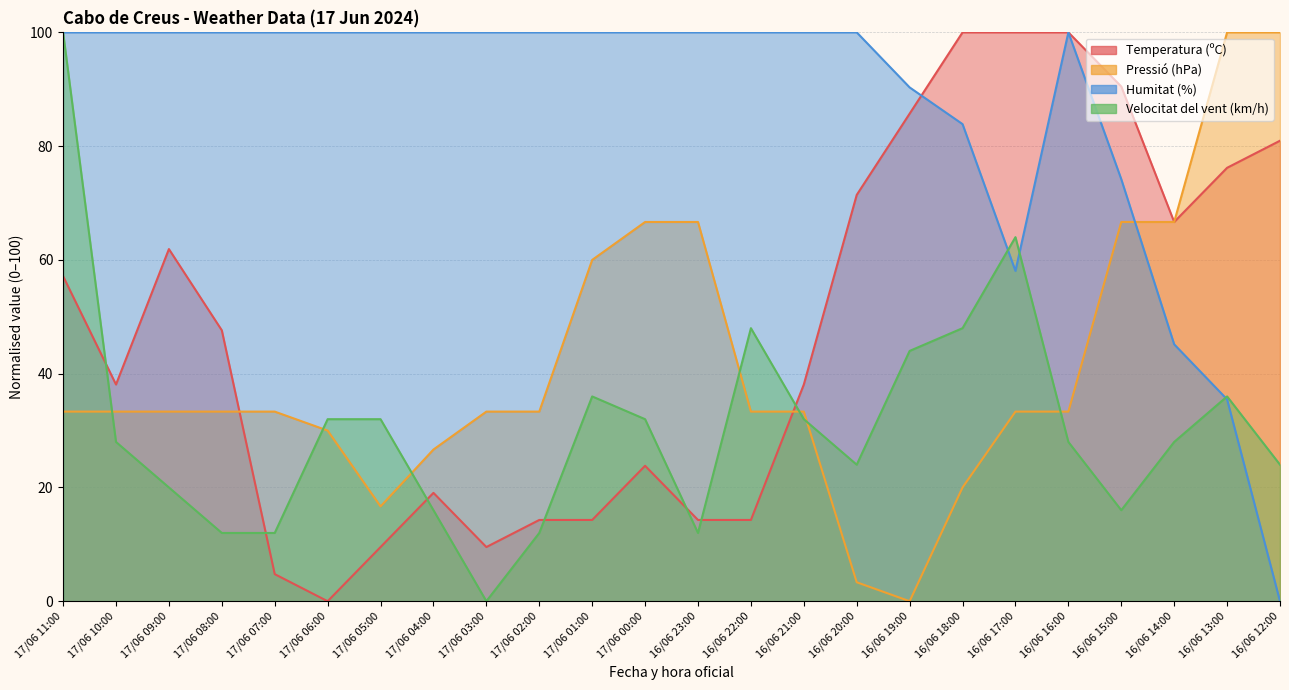

What is the average value of the Temperatura (ºC) series?

47.4